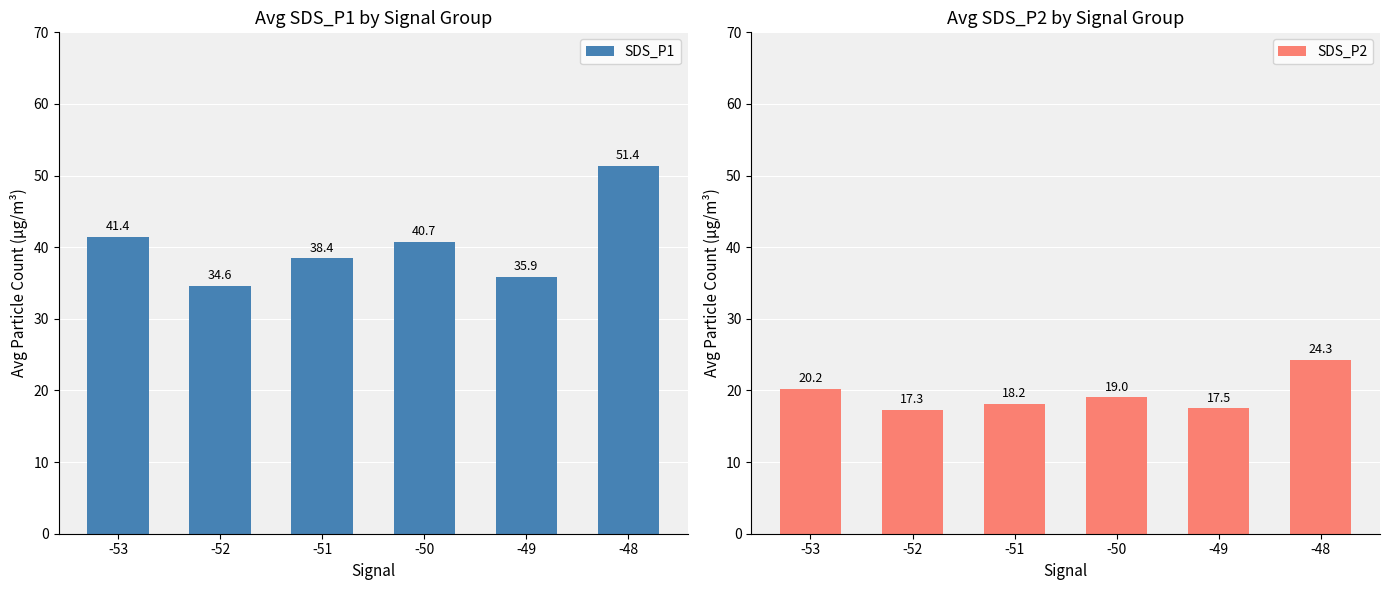

What is the minimum value shown in the chart?

17.3